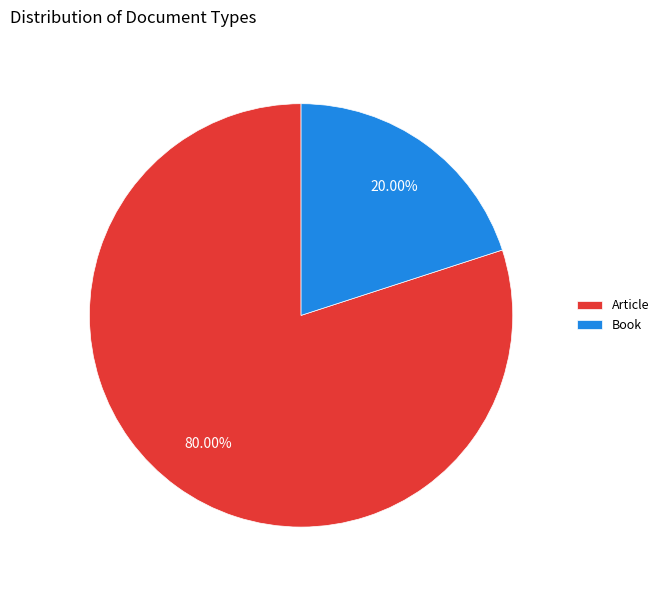

How many slices are in this pie chart?

2